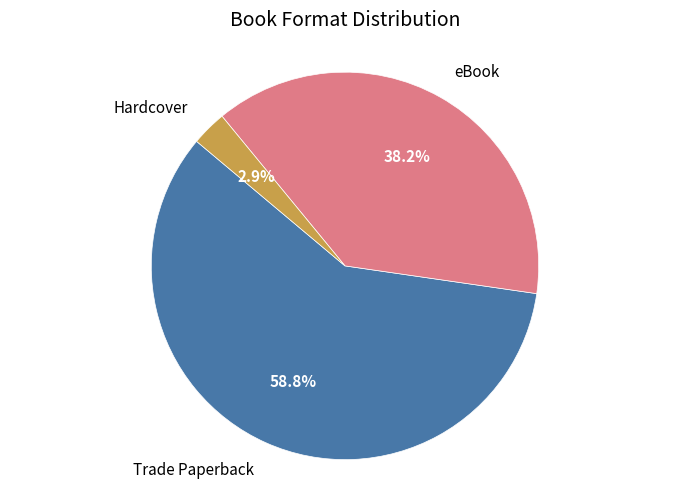

Is there any slice that represents more than half of the pie?

Yes